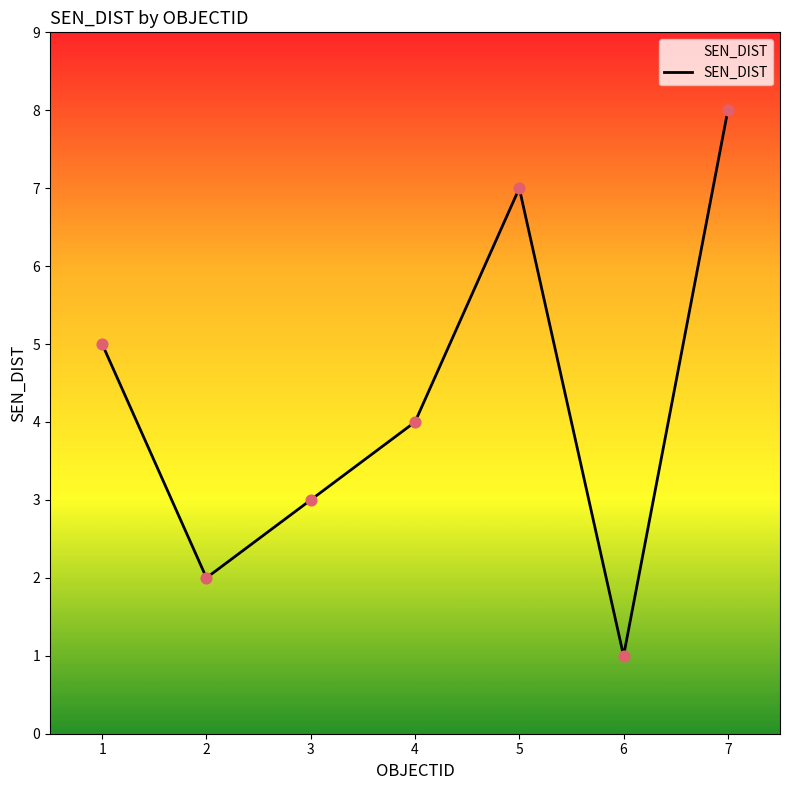

What is the change in value from 2 to 3?

+1